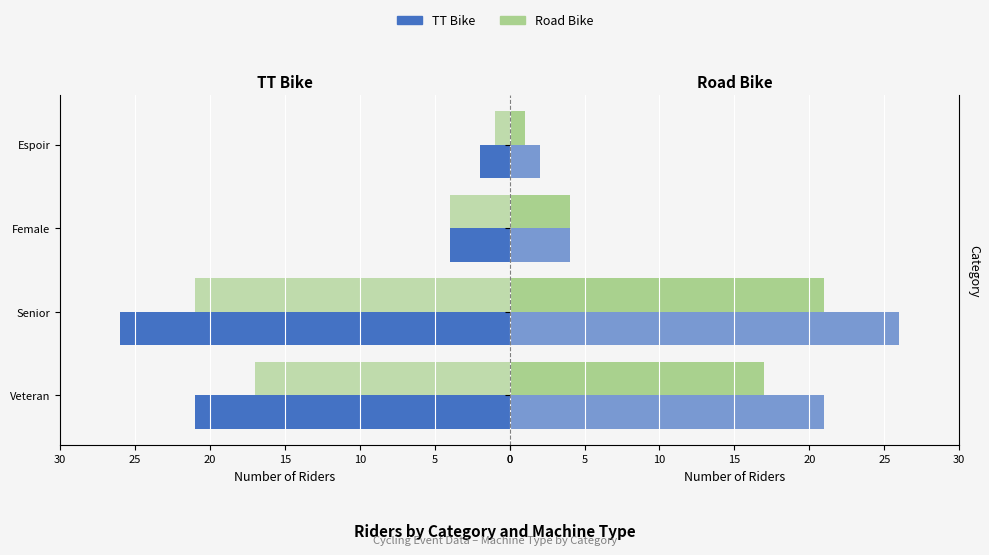

The Road Bike series shows 31 at Senior. True or false?

False